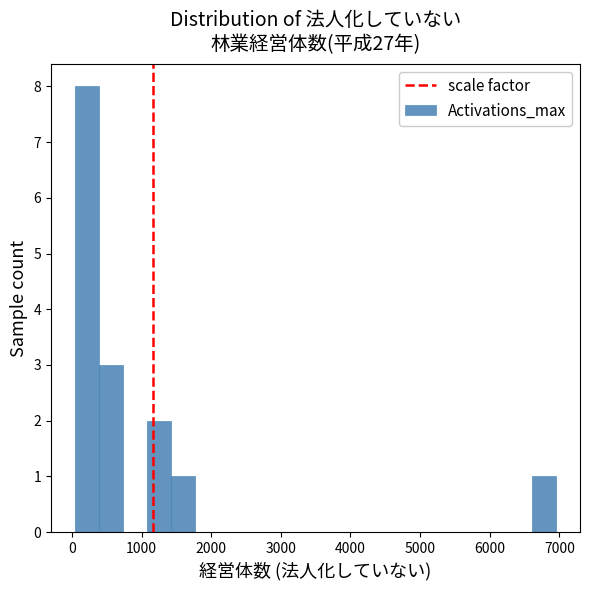

Around what value on the x-axis is the tallest bar? Give the approximate position of its centre, as read against the axis.

200